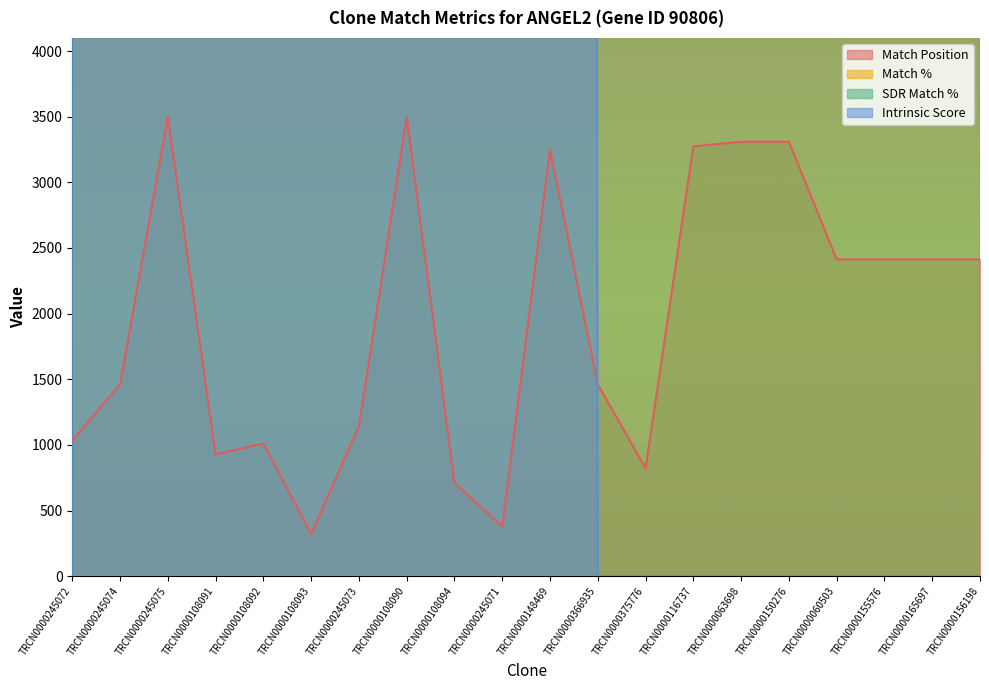

Reading right to left, what are all the values shown in this chart?

Match Position: TRCN0000156198=2413.1	TRCN0000165697=2413.1	TRCN0000155576=2413.1	TRCN0000060503=2413.1	TRCN0000150276=3308.5	TRCN0000063698=3308.5	TRCN0000116737=3274.8	TRCN0000375776=821.8	TRCN0000366935=1461.0	TRCN0000148469=3250.0	TRCN0000245071=377.7	TRCN0000108094=710.1	TRCN0000108090=3497.3	TRCN0000245073=1142.7	TRCN0000108093=320.9	TRCN0000108092=1010.6	TRCN0000108091=928.2	TRCN0000245075=3500.0	TRCN0000245074=1461.0	TRCN0000245072=1033.7
Match %: TRCN0000156198=99750.0	TRCN0000165697=99750.0	TRCN0000155576=99750.0	TRCN0000060503=99750.0	TRCN0000150276=99750.0	TRCN0000063698=99750.0	TRCN0000116737=99750.0	TRCN0000375776=99750.0	TRCN0000366935=99750.0	TRCN0000148469=99750.0	TRCN0000245071=105000.0	TRCN0000108094=105000.0	TRCN0000108090=105000.0	TRCN0000245073=105000.0	TRCN0000108093=105000.0	TRCN0000108092=105000.0	TRCN0000108091=105000.0	TRCN0000245075=105000.0	TRCN0000245074=105000.0	TRCN0000245072=105000.0
SDR Match %: TRCN0000156198=99750.0	TRCN0000165697=99750.0	TRCN0000155576=99750.0	TRCN0000060503=99750.0	TRCN0000150276=99750.0	TRCN0000063698=99750.0	TRCN0000116737=99750.0	TRCN0000375776=99750.0	TRCN0000366935=99750.0	TRCN0000148469=105000.0	TRCN0000245071=105000.0	TRCN0000108094=105000.0	TRCN0000108090=105000.0	TRCN0000245073=105000.0	TRCN0000108093=105000.0	TRCN0000108092=105000.0	TRCN0000108091=105000.0	TRCN0000245075=105000.0	TRCN0000245074=105000.0	TRCN0000245072=105000.0
Intrinsic Score: TRCN0000156198=0.0	TRCN0000165697=0.0	TRCN0000155576=0.0	TRCN0000060503=0.0	TRCN0000150276=0.0	TRCN0000063698=0.0	TRCN0000116737=0.0	TRCN0000375776=0.0	TRCN0000366935=0.0	TRCN0000148469=231000.0	TRCN0000245071=504000.0	TRCN0000108094=23100.0	TRCN0000108090=189000.0	TRCN0000245073=700000.0	TRCN0000108093=262500.0	TRCN0000108092=231000.0	TRCN0000108091=231000.0	TRCN0000245075=700000.0	TRCN0000245074=700000.0	TRCN0000245072=700000.0